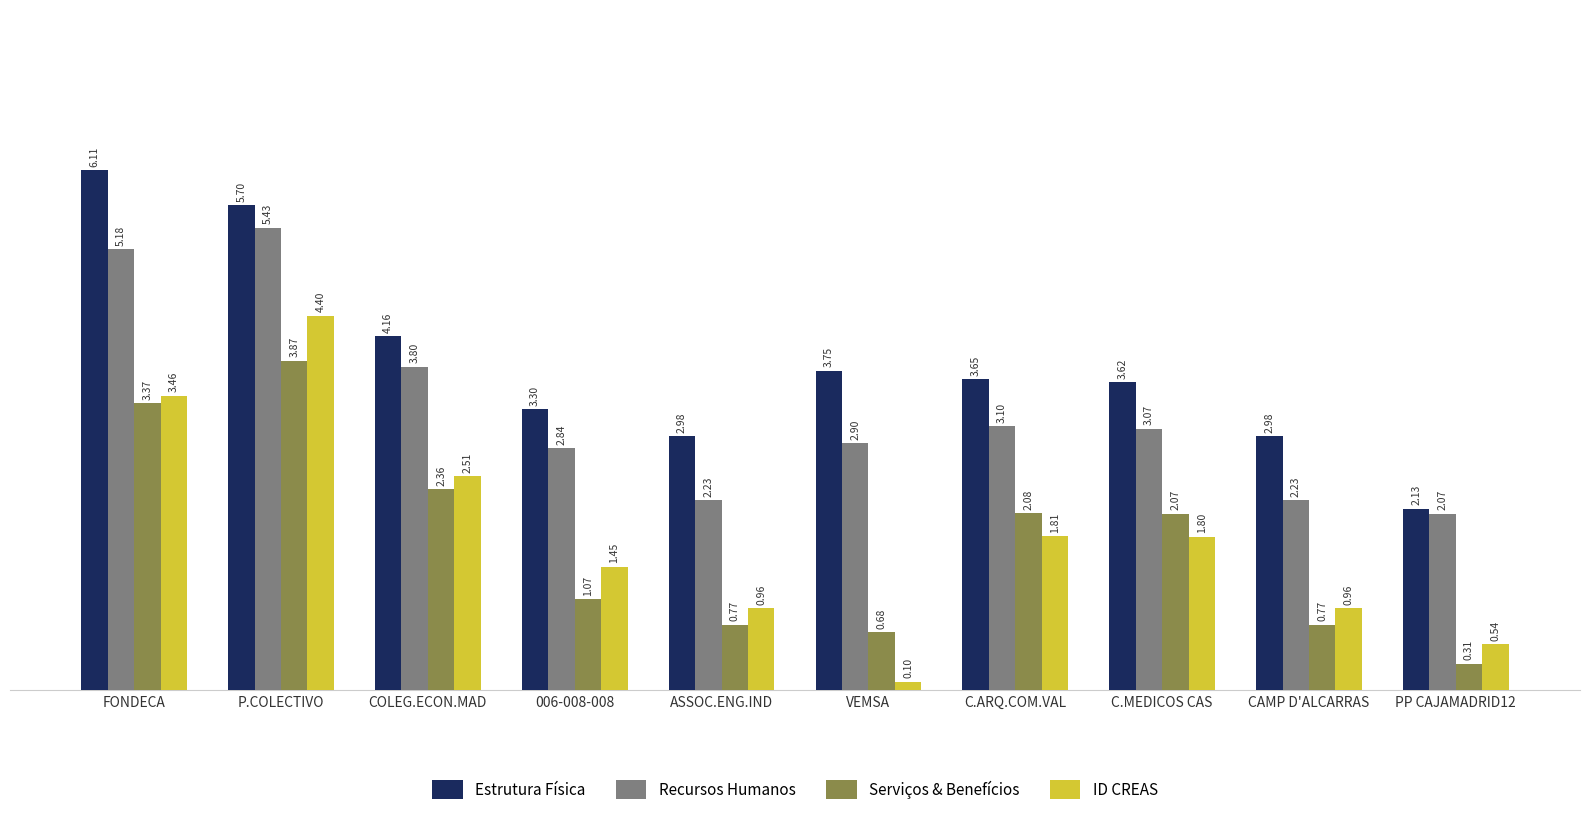

What is the sum of all Serviços & Benefícios values?

17.4